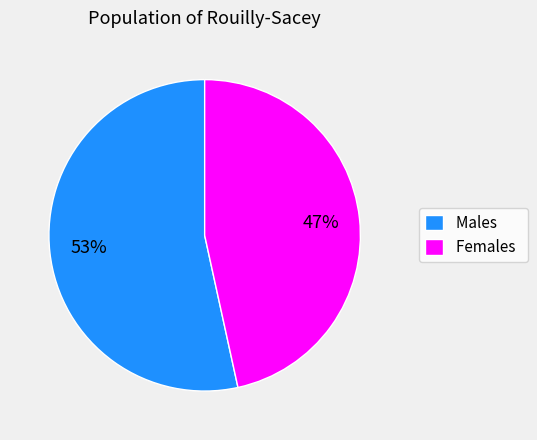

What is the ratio of the value at Males to the value at Females?

1.1